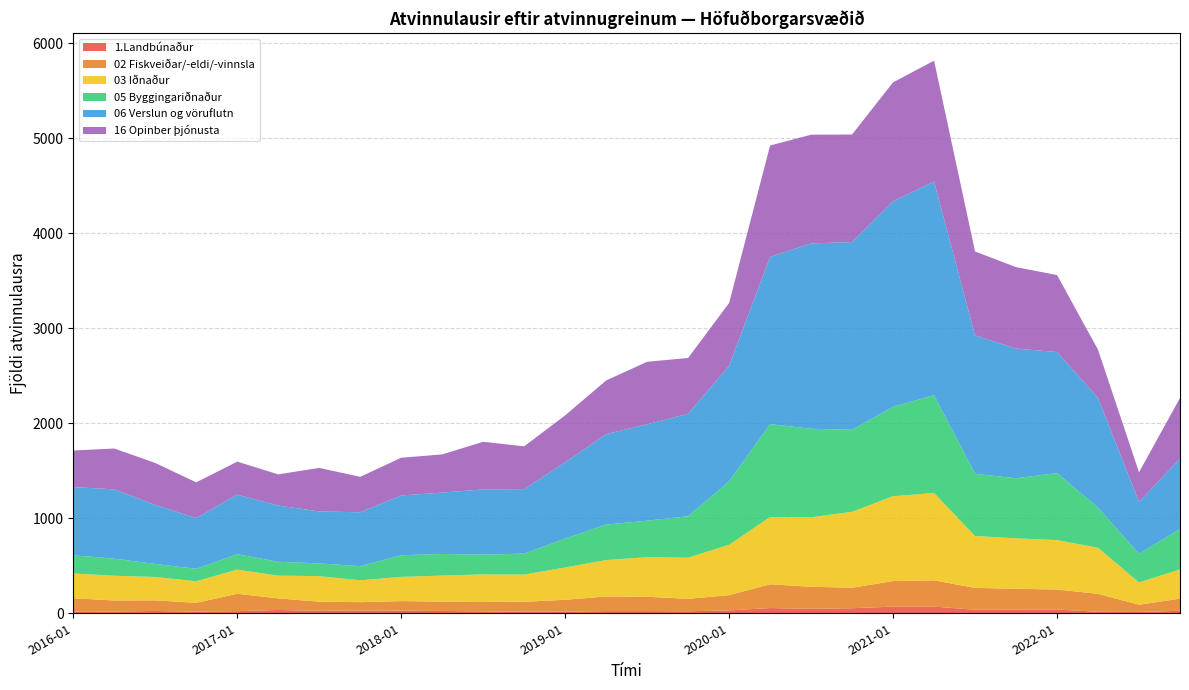

Does the chart have visible grid lines?

Yes